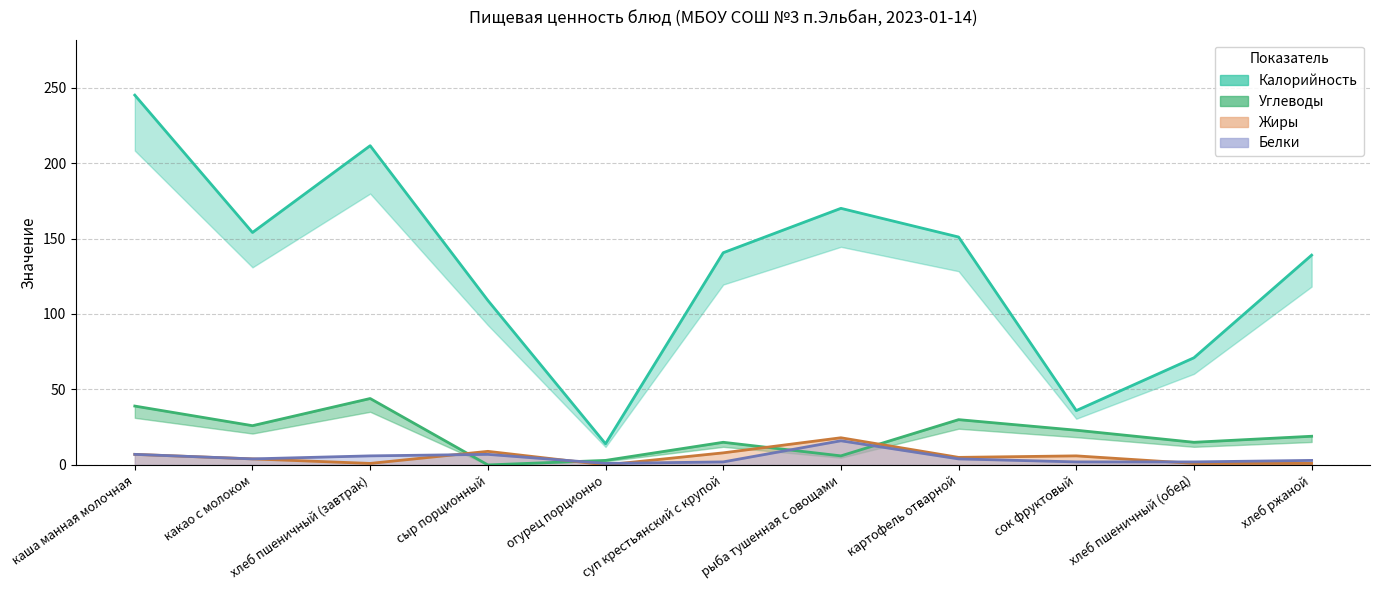

Where is the first local maximum for Жиры?

сыр порционный